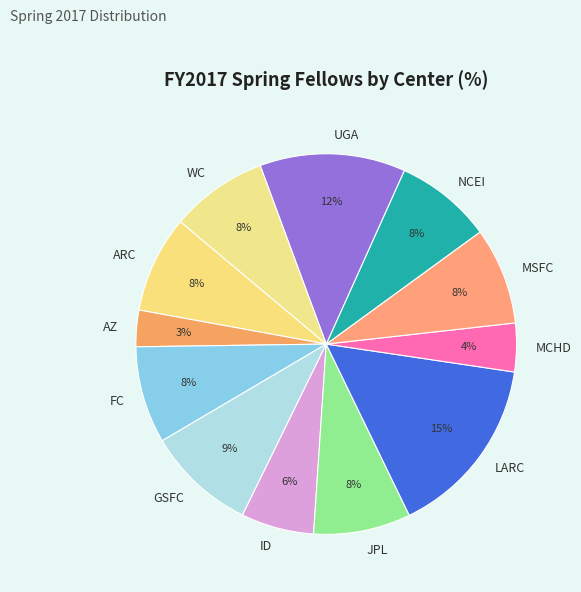

Count the number of slices in the pie.

12